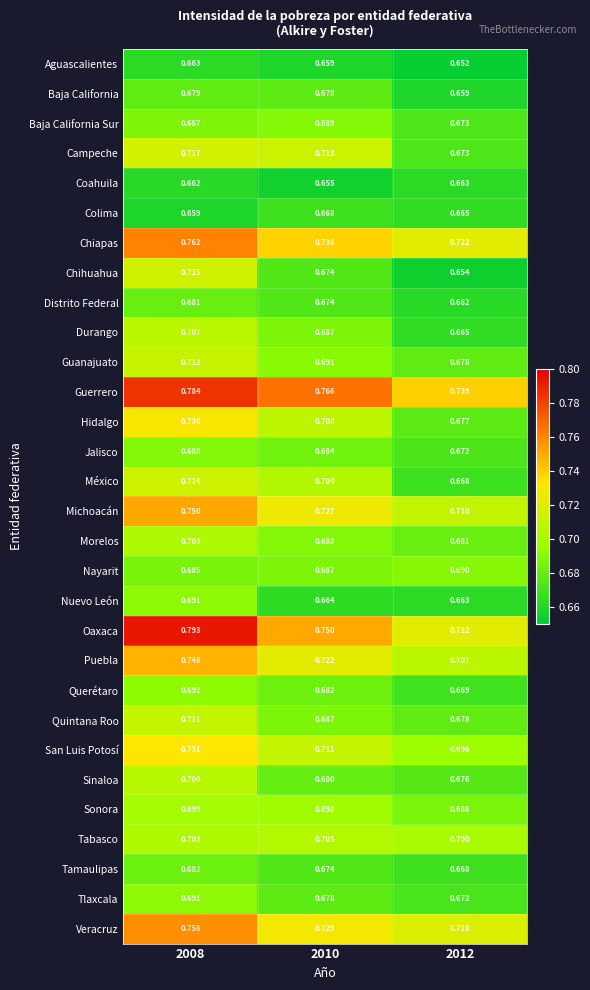

Is the value of Durango at 2008 greater than the value of Tlaxcala at 2008?

Yes